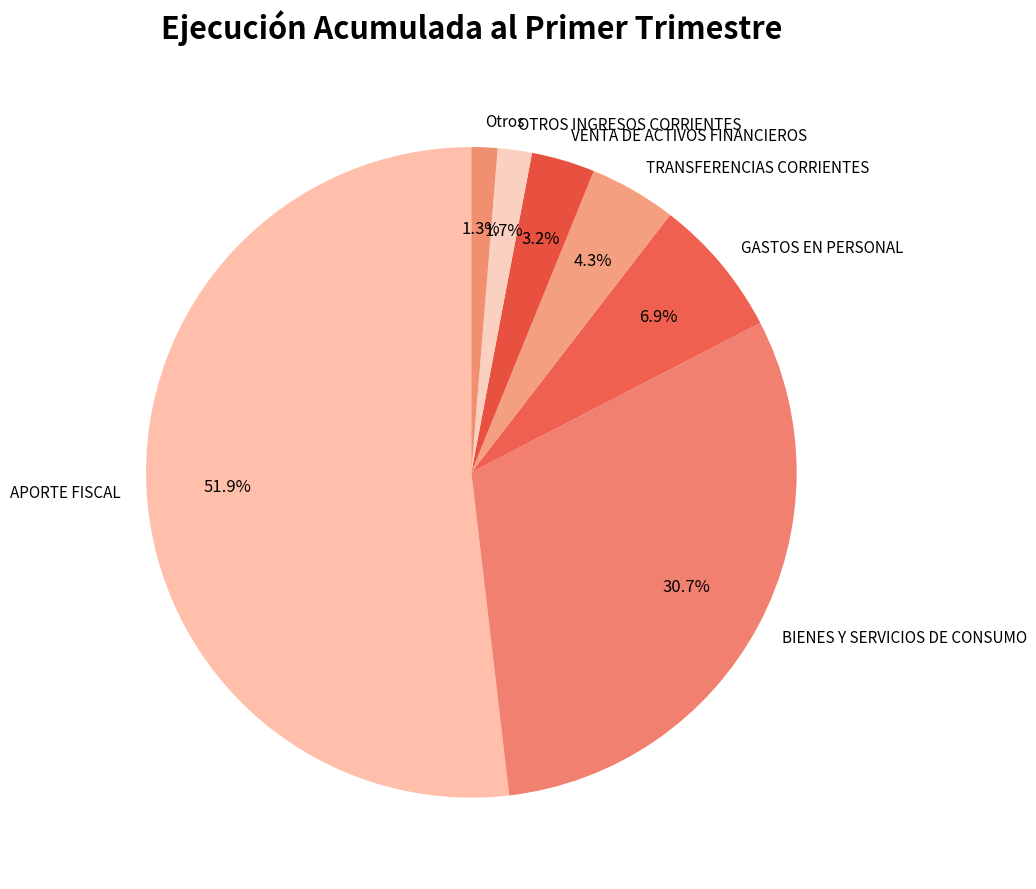

To the nearest percent, what portion does GASTOS EN PERSONAL represent?

7%